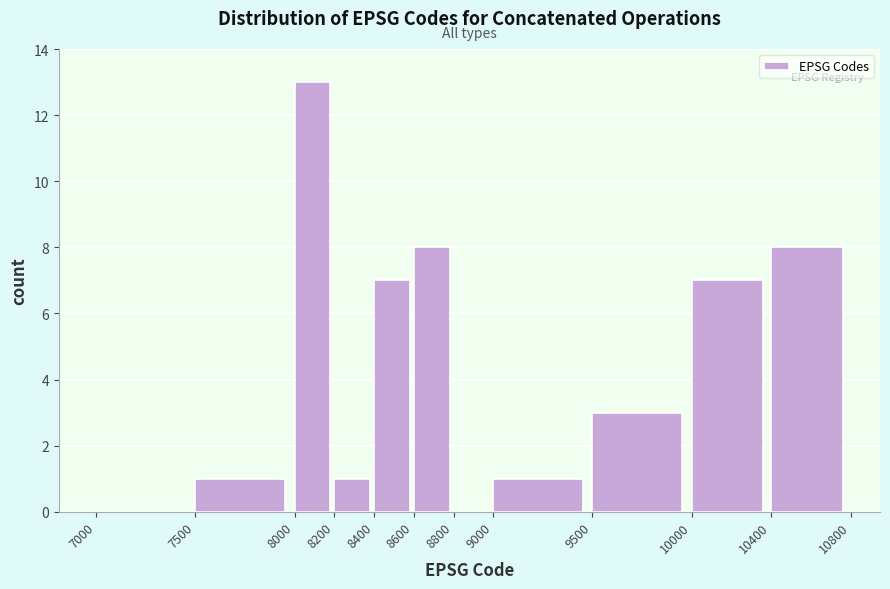

What is the height of the bar covering 8000 to 8200 on the x-axis? The values are not printed on the chart, so give them approximately, as read against the axis.

13